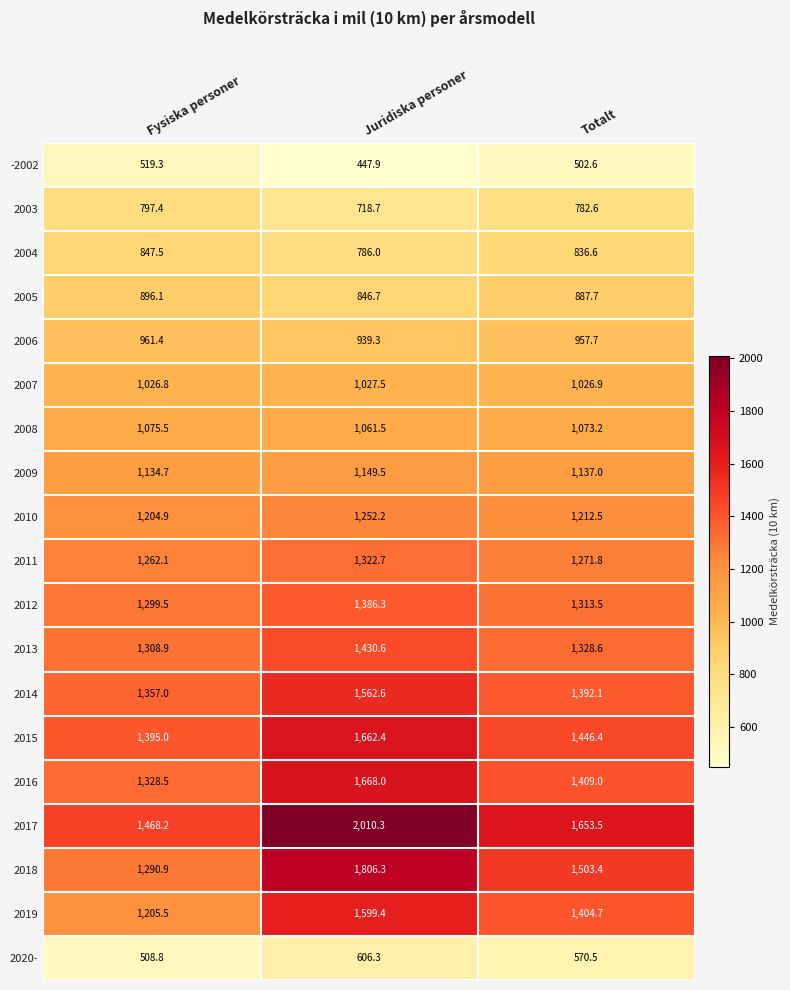

Read the 2017 value at Fysiska personer.

1468.2